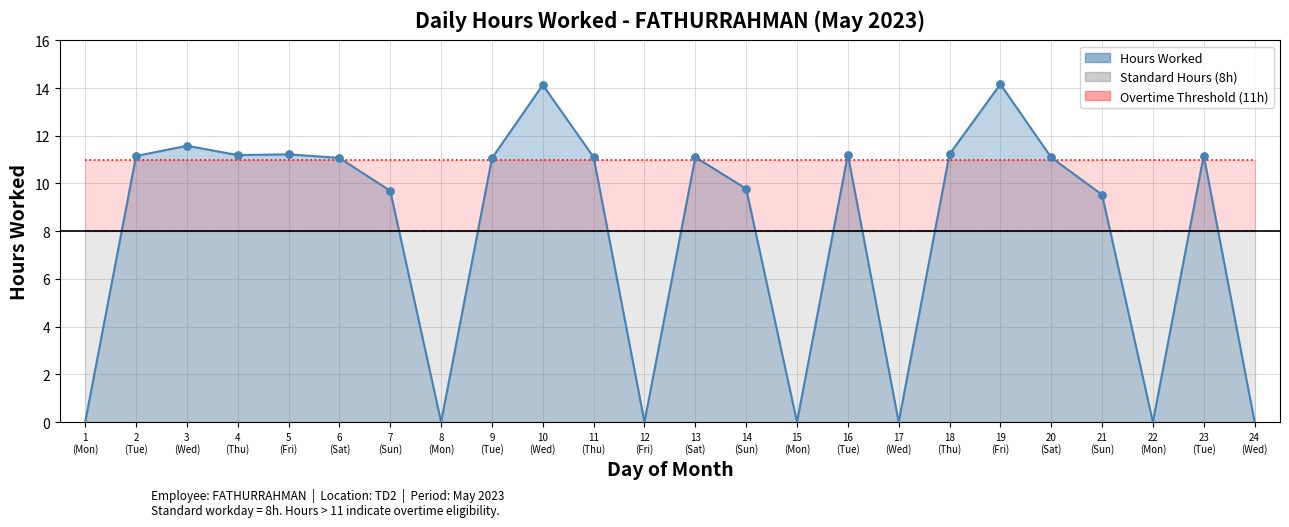

Which series contains the lowest Y value?

Hours Worked